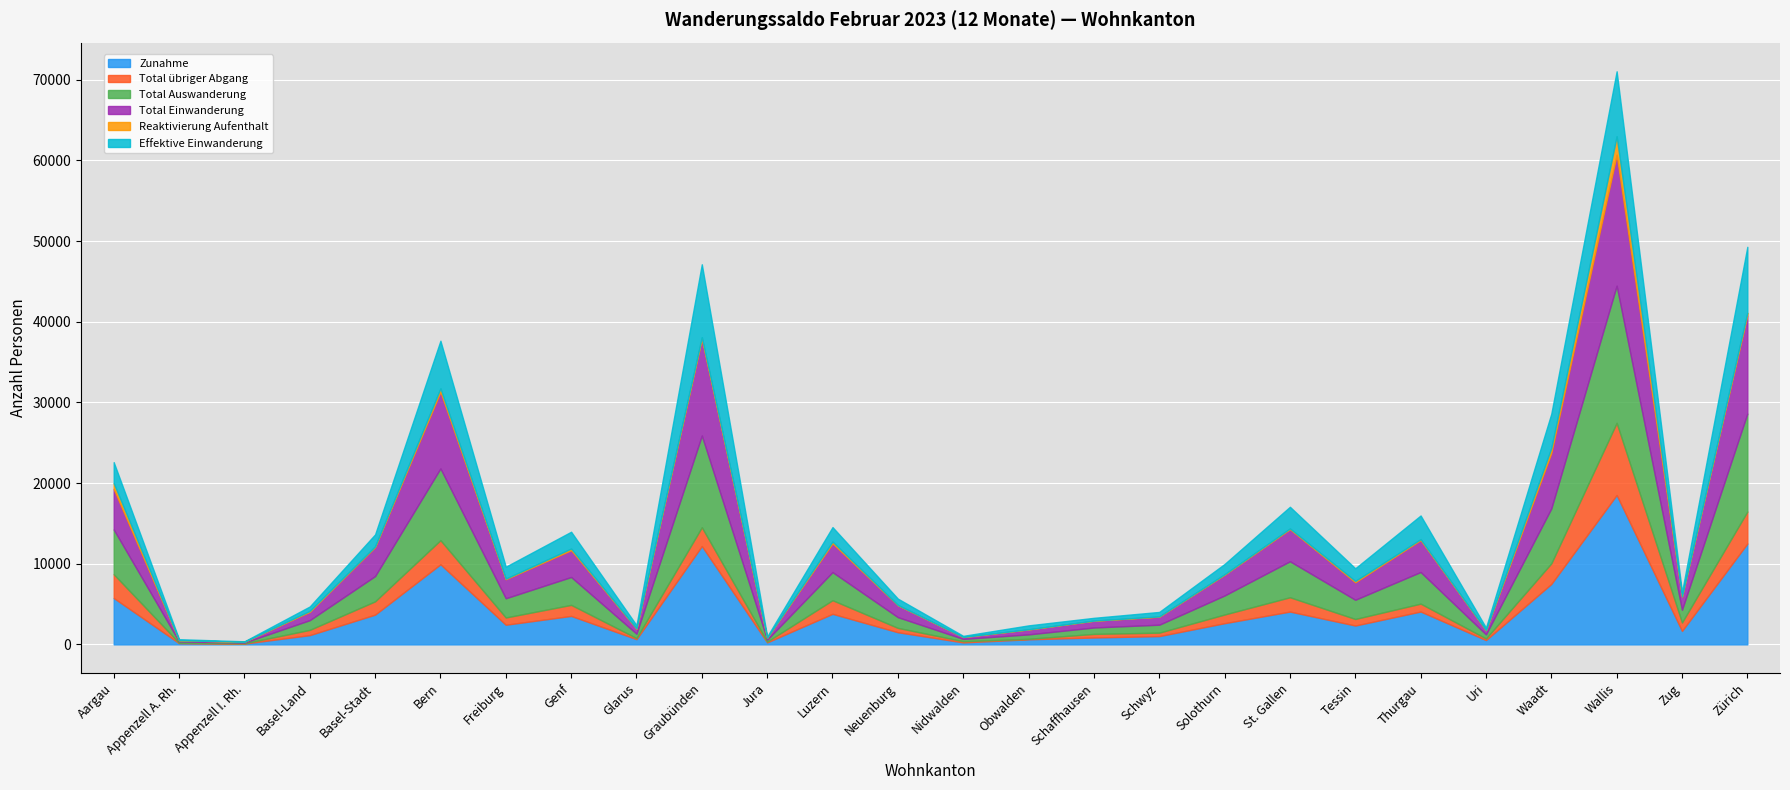

What are all the series names shown in the legend?

Zunahme, Total übriger Abgang, Total Auswanderung, Total Einwanderung, Reaktivierung Aufenthalt, Effektive Einwanderung